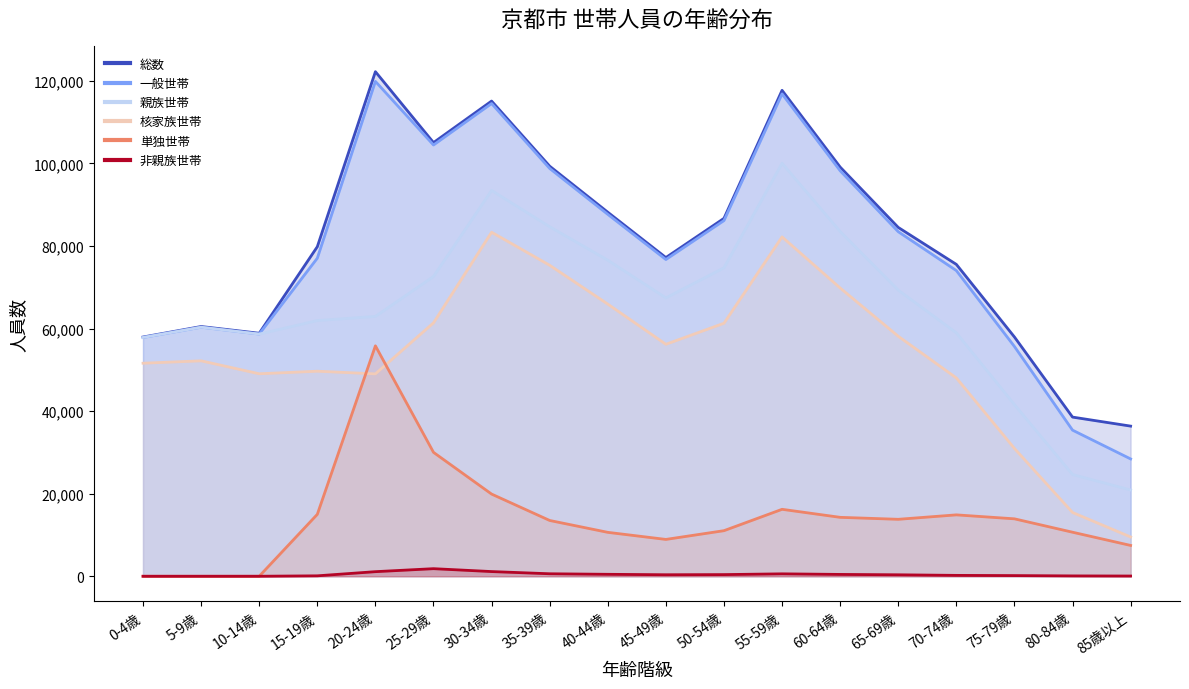

At which category does 核家族世帯 reach its first local valley?

10-14歳